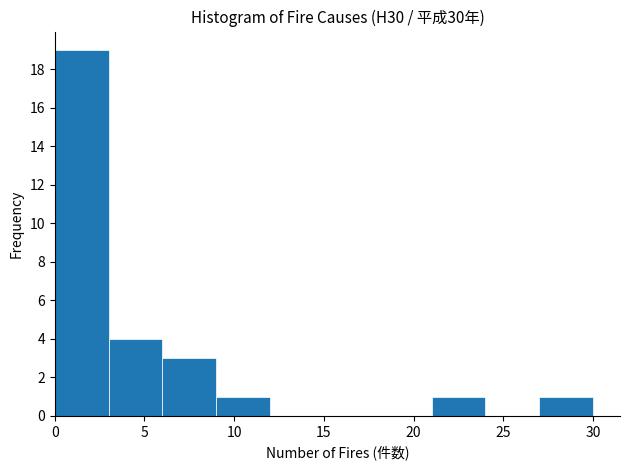

Reading left to right, list every bar in this chart as the range it spans on the x-axis followed by its height. The values are not printed on the chart, so give them approximately, as read against the axis.

0 to 3: 19
3 to 6: 4
6 to 9: 3
9 to 12: 1
12 to 15: 0
15 to 18: 0
18 to 21: 0
21 to 24: 1
24 to 27: 0
27 to 30: 1